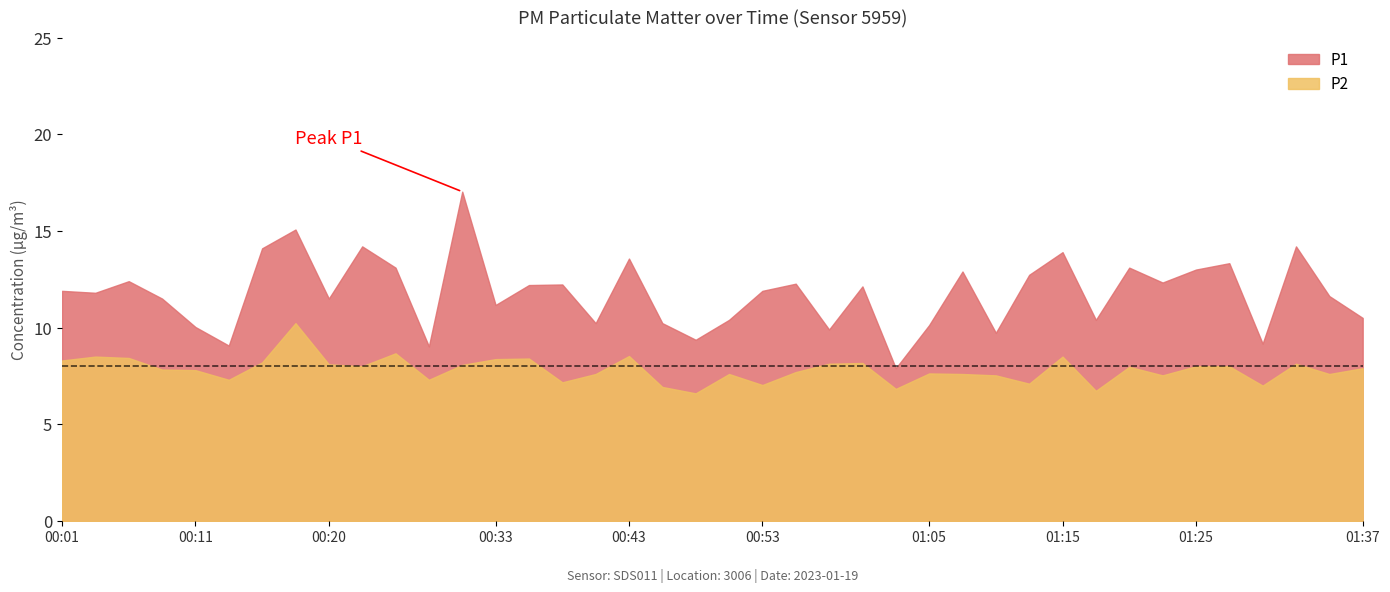

True or false: P1 and P2 cross at least once.

False